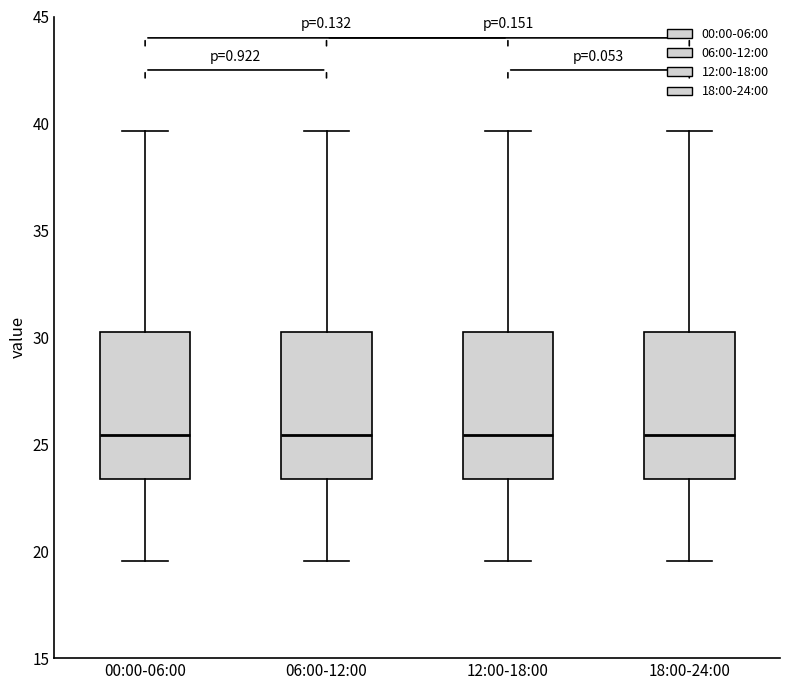

Reading left to right, transcribe this box plot: for each box, give where its median line is, the range the box spans, and where its two whiskers end, as read against the y-axis. The values are not printed on the chart, so give them approximately, as read against the axis.

00:00-06:00: median 25.5, box 23.5 to 30.5, whiskers 19.5 to 39.5
06:00-12:00: median 25.5, box 23.5 to 30.5, whiskers 19.5 to 39.5
12:00-18:00: median 25.5, box 23.5 to 30.5, whiskers 19.5 to 39.5
18:00-24:00: median 25.5, box 23.5 to 30.5, whiskers 19.5 to 39.5